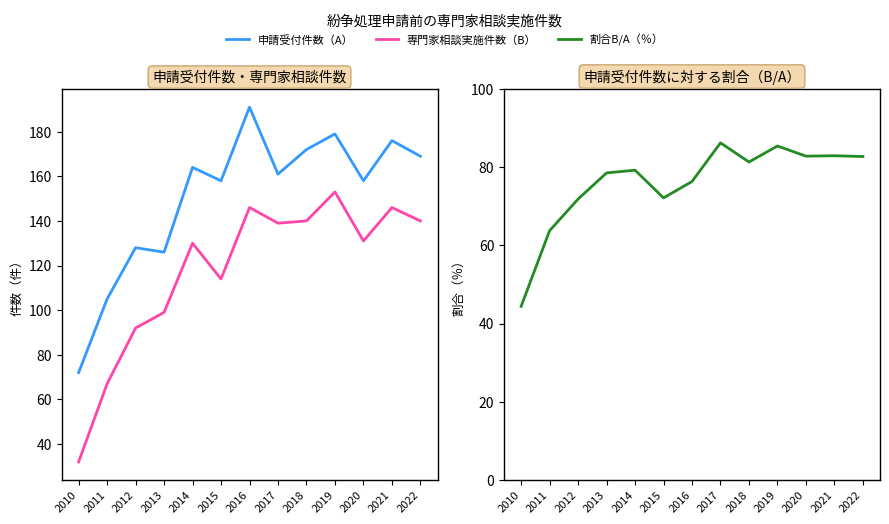

At which label does 専門家相談実施件数（B） reach its peak?

2019